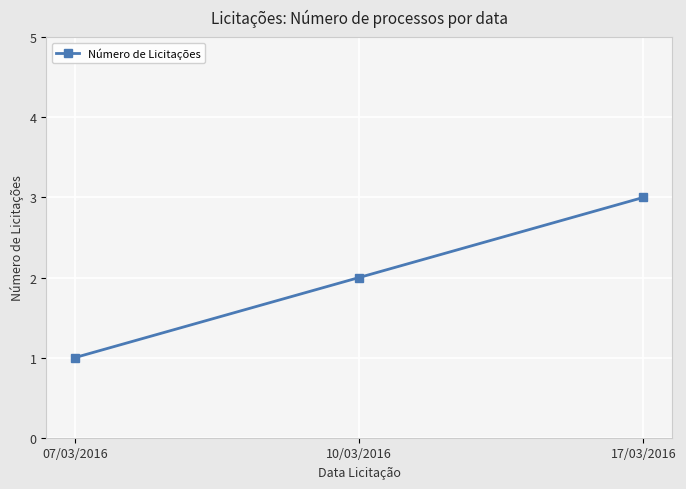

Which label corresponds to the largest value in the chart?

17/03/2016